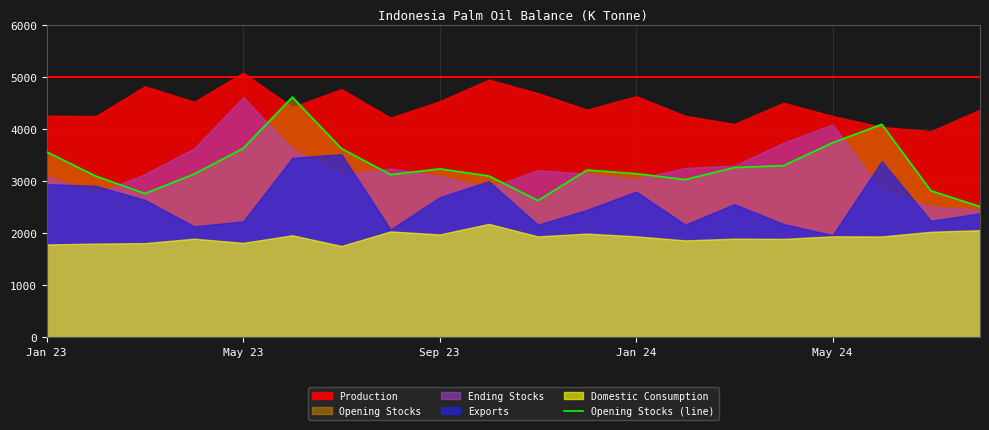

What is the difference between the maximum and minimum values?

2103